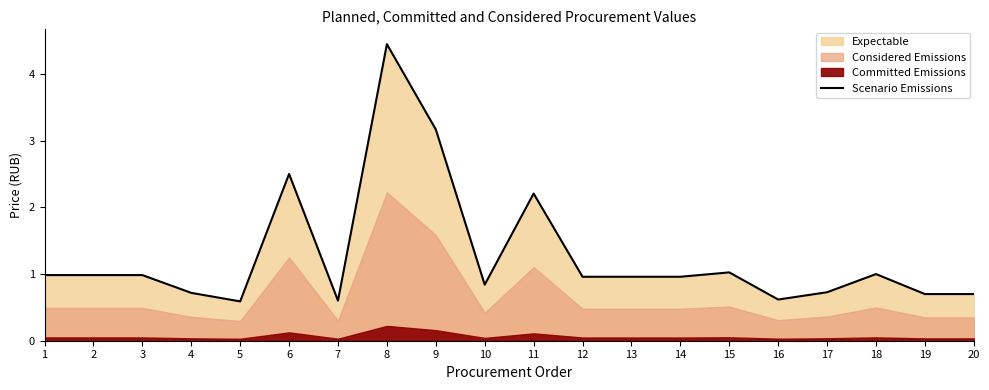

What is the greatest value displayed?

4.5